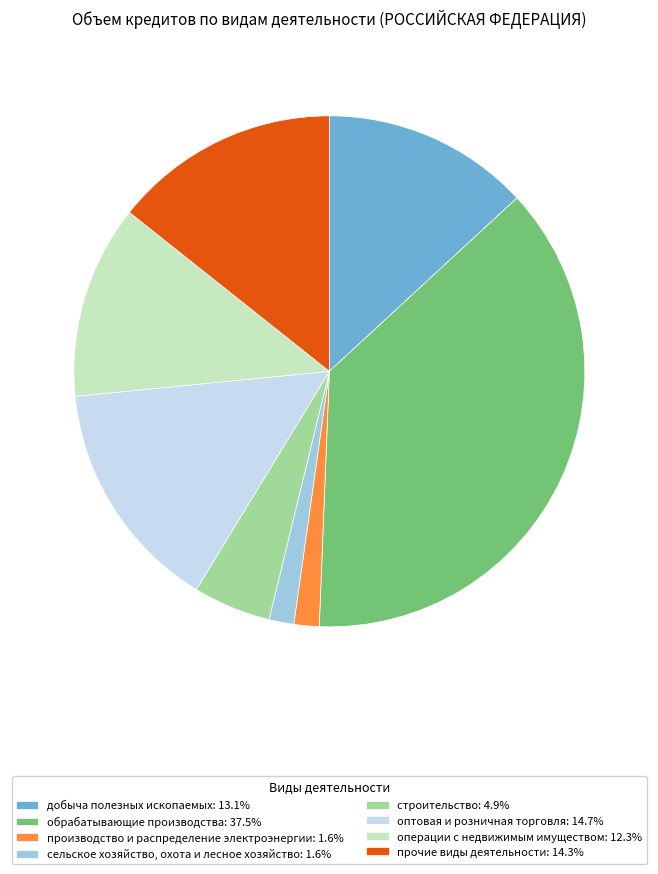

Is операции с недвижимым имуществом the majority of the pie?

No